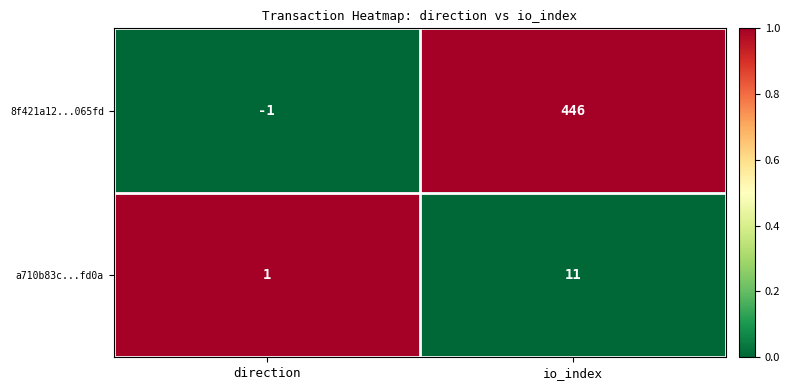

Which category has the highest value across all series?

io_index